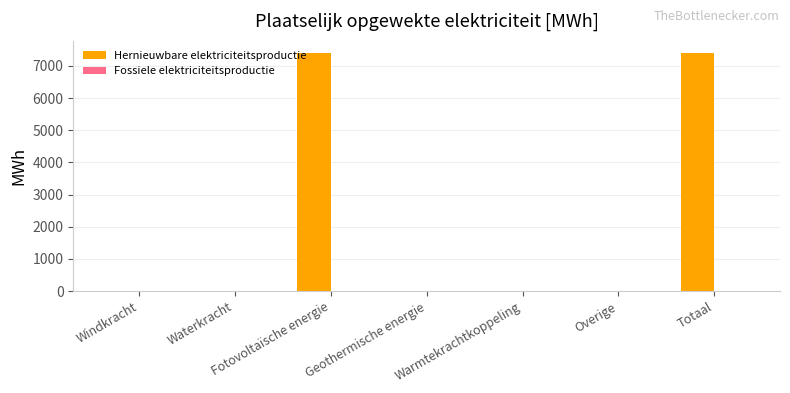

What is the maximum value shown in the chart?

7409.7